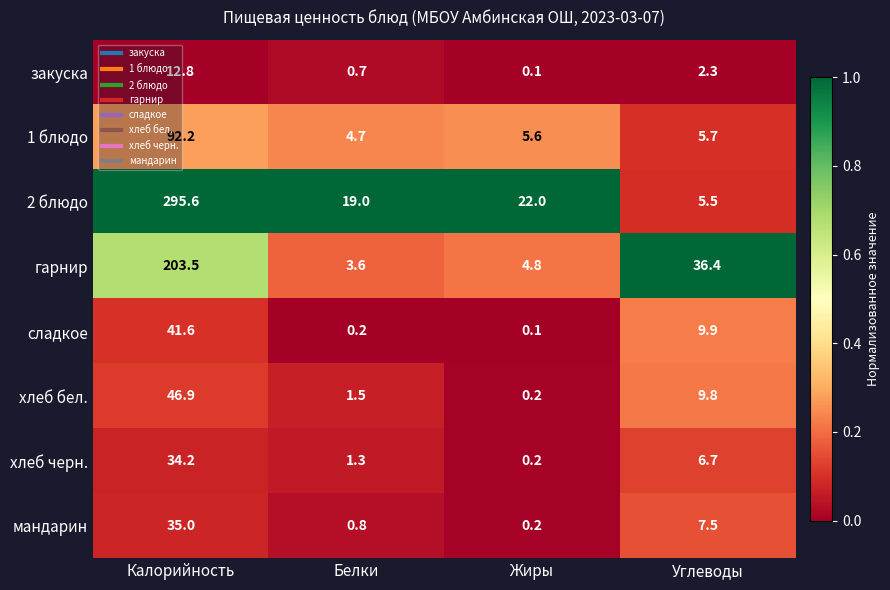

True or false: сладкое has a value of 17.8 at Калорийность.

False